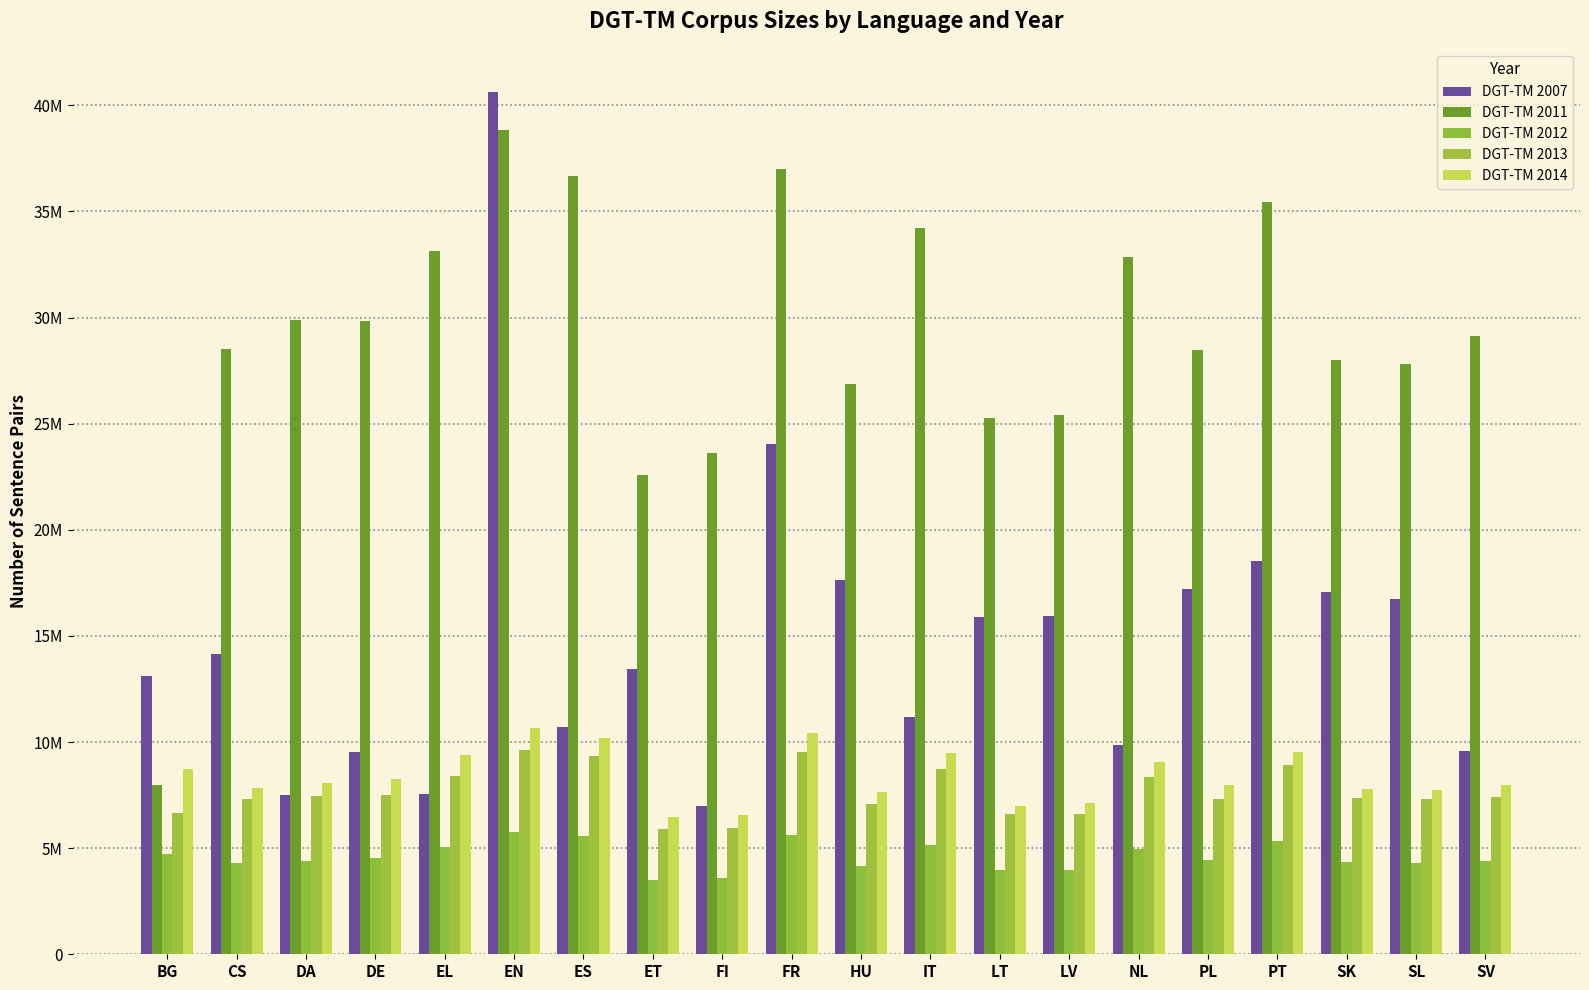

What is the difference between the second highest and second lowest values in the DGT-TM 2012 series?

2032419